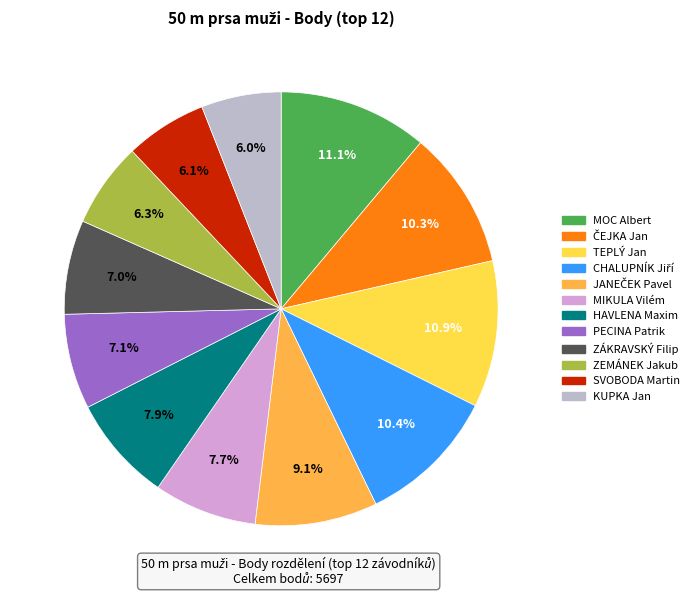

What percentage do ZÁKRAVSKÝ Filip and MIKULA Vilém together represent?

14.7%